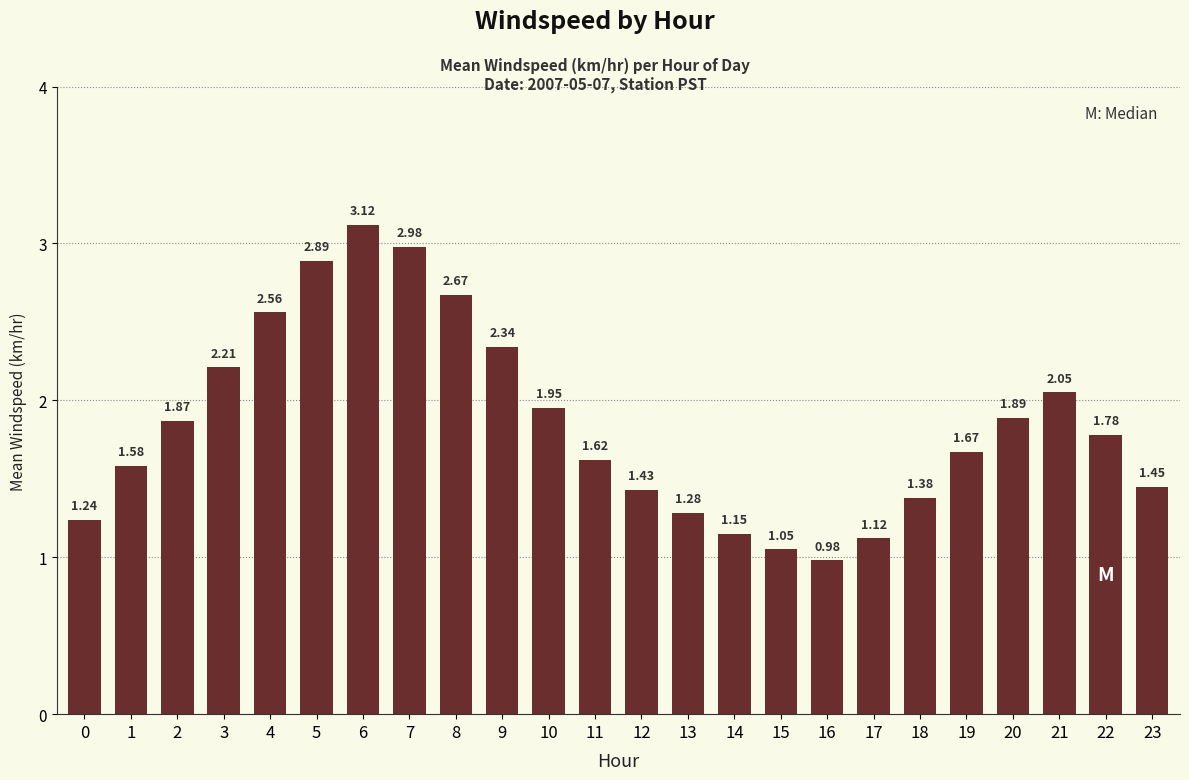

At which category does the chart reach its peak across all series?

6